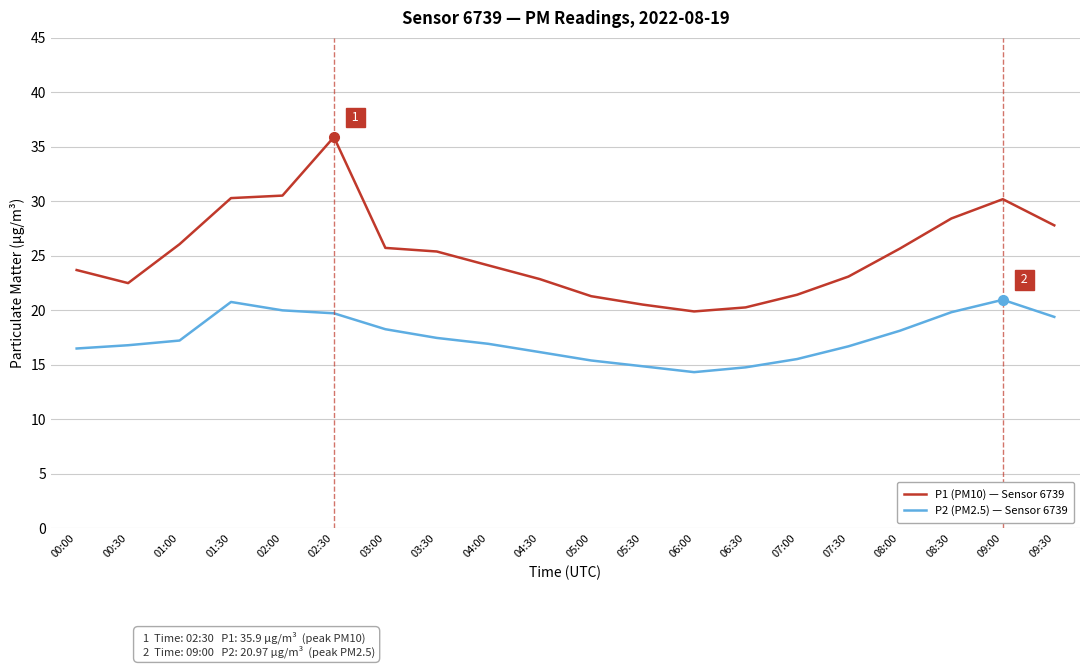

What is the total value across all series at 08:30?

48.3